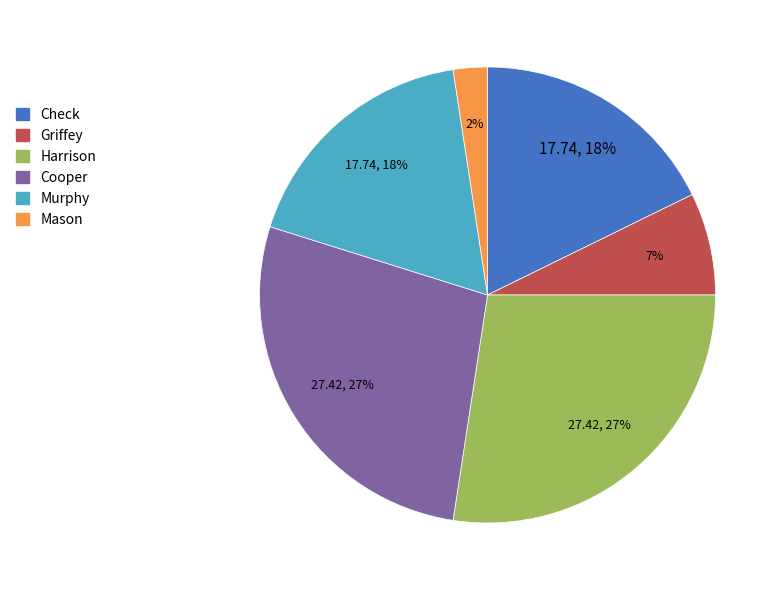

To the nearest percent, what is the average slice percentage?

17%